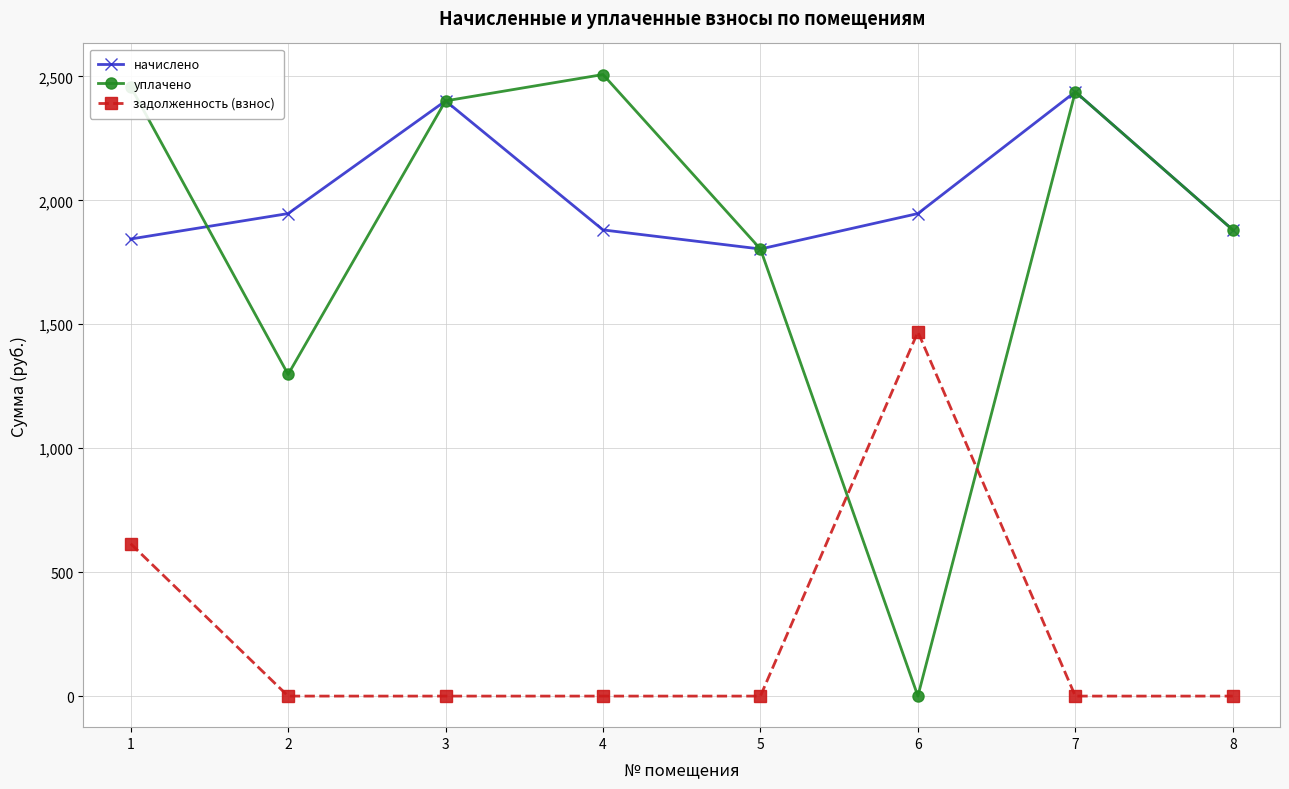

True or false: начислено and задолженность (взнос) intersect in this chart.

False